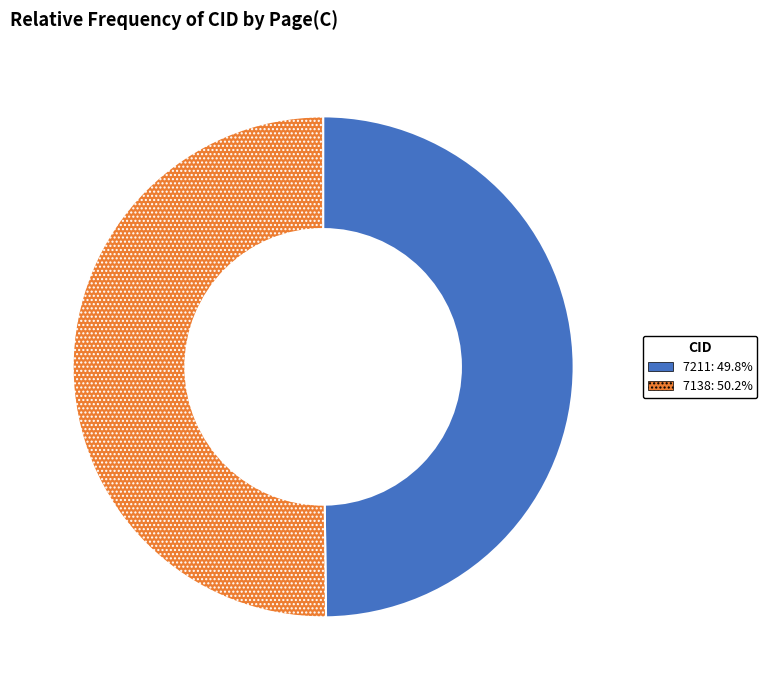

Is the sum of 7211 and 7138 greater than half?

Yes